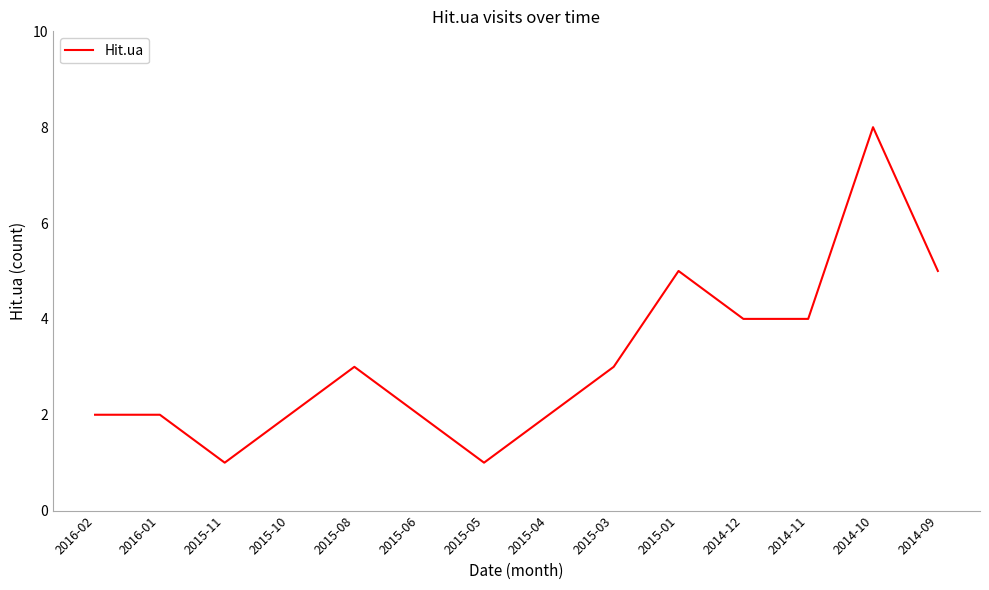

What is the change in value from 2015-06 to 2015-01?

+3